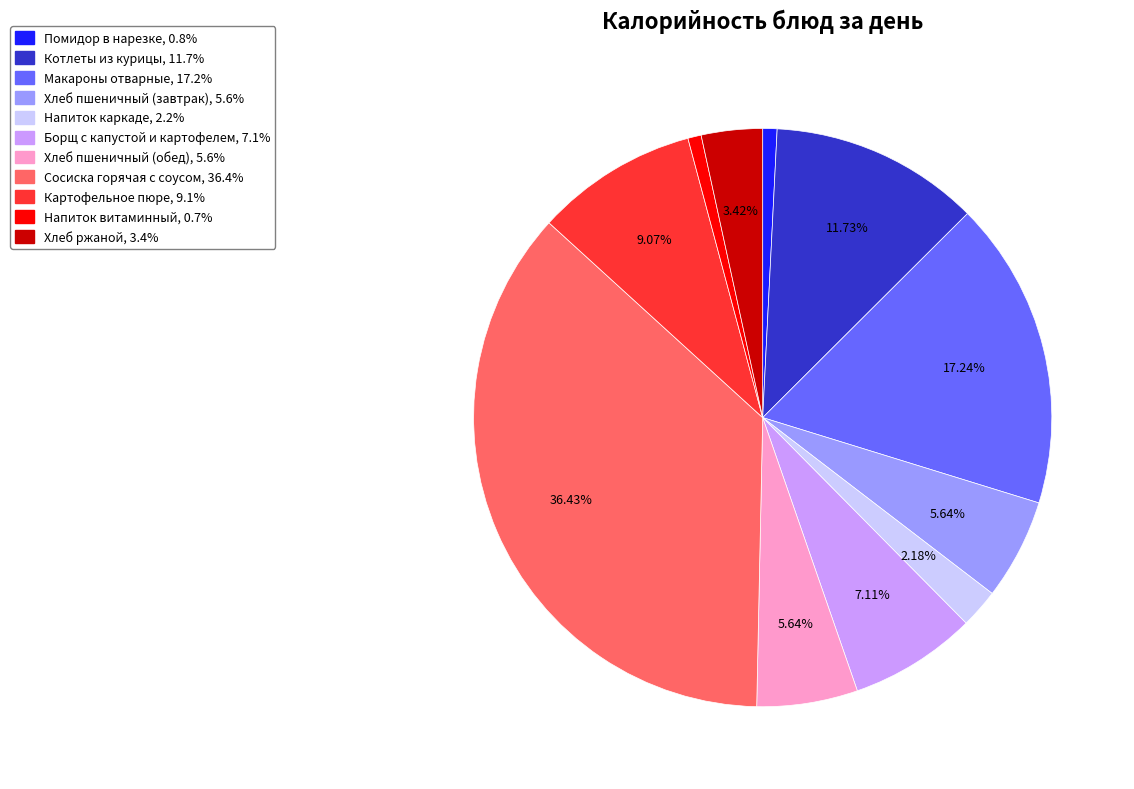

How many segments does this pie chart have?

11